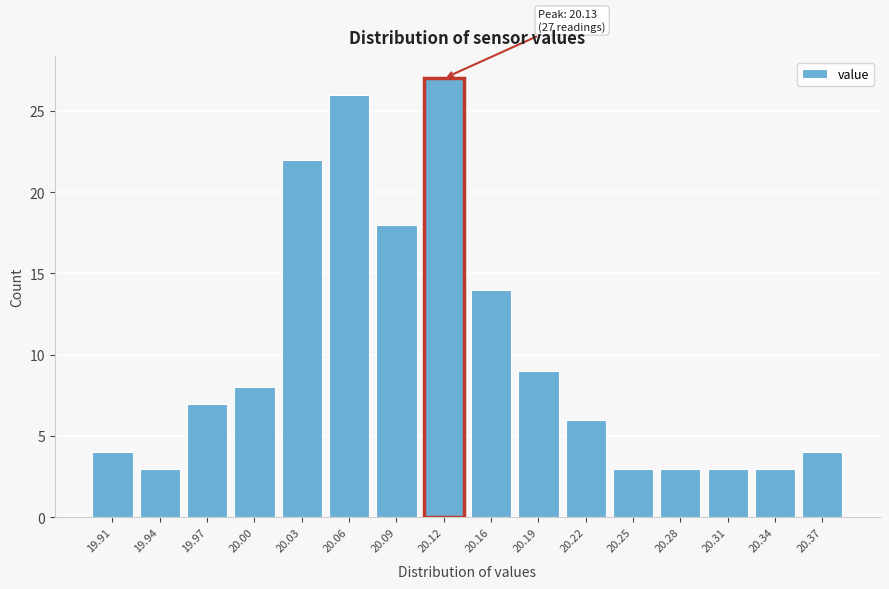

Reading left to right, what are all the values shown in this chart?

19.91=4	19.94=3	19.97=7	20.00=8	20.03=22	20.06=26	20.09=18	20.12=27	20.16=14	20.19=9	20.22=6	20.25=3	20.28=3	20.31=3	20.34=3	20.37=4